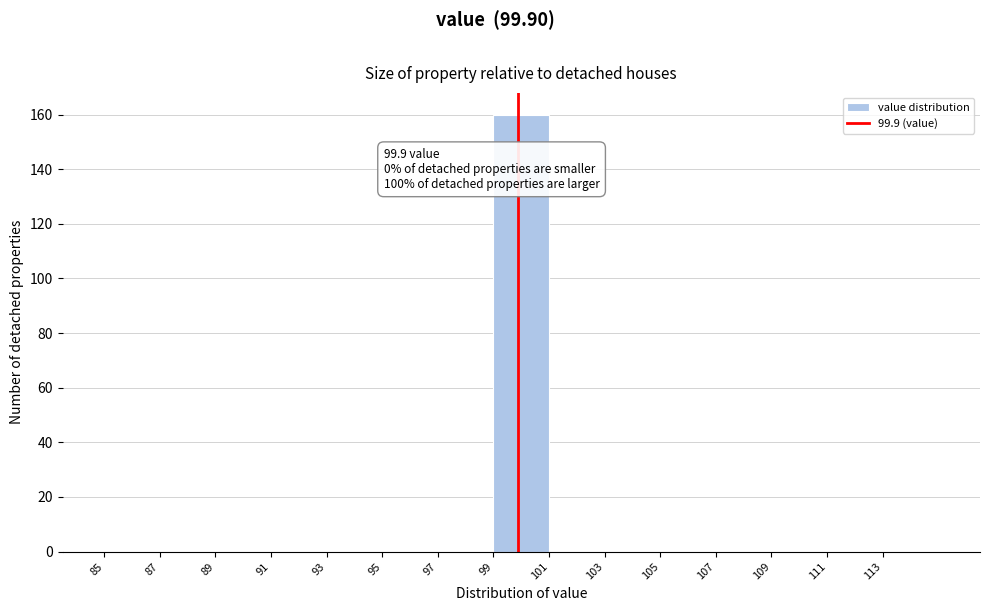

Which range on the x-axis has the tallest bar?

99 to 101